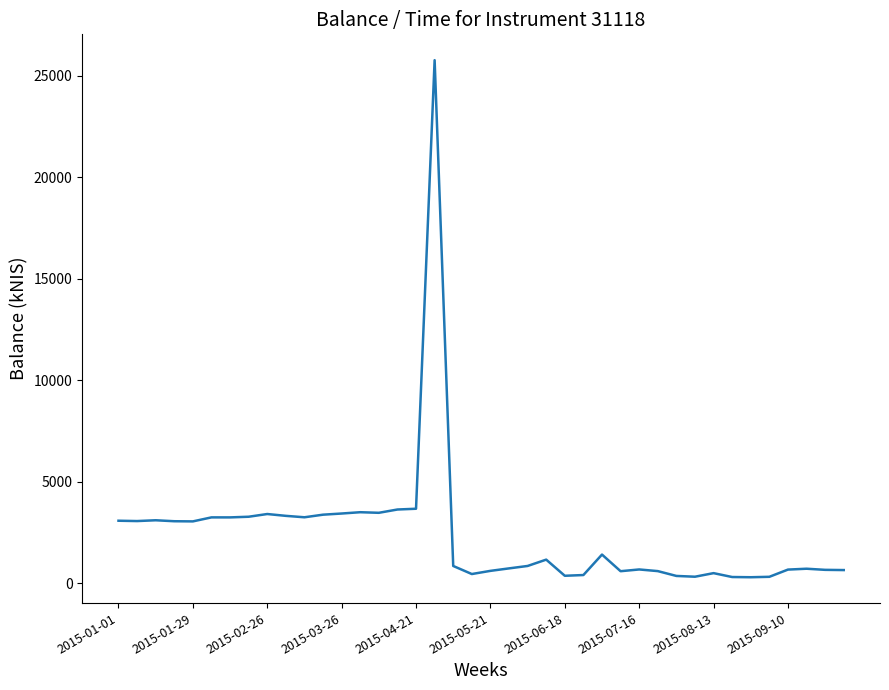

What is the maximum value shown in the chart?

25779.5